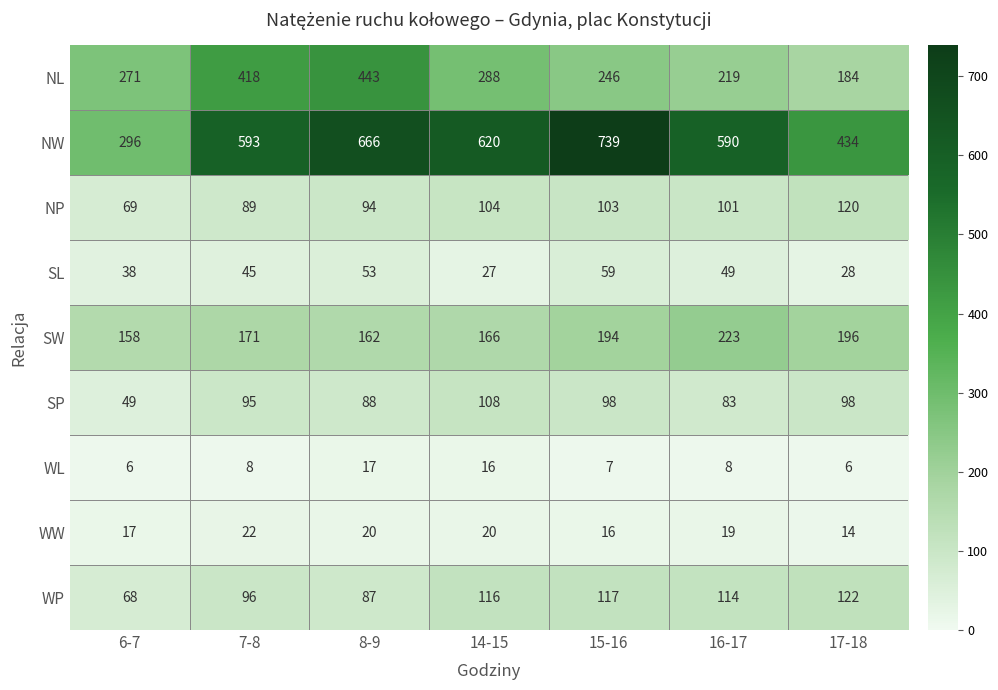

Is it true that WW equals 11 at 6-7?

False